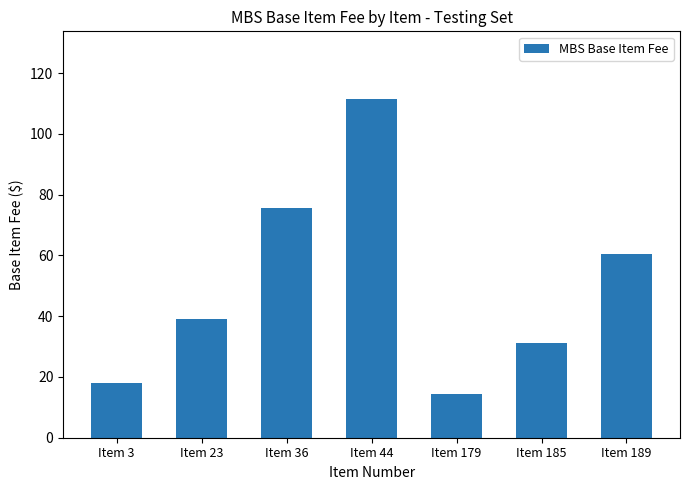

How many bars are there in total?

7